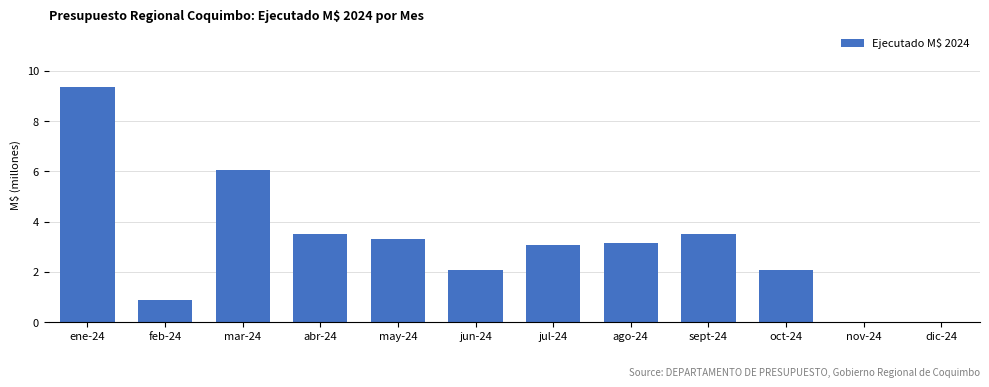

What is the value of the 10th bar from the left?

2064677.0